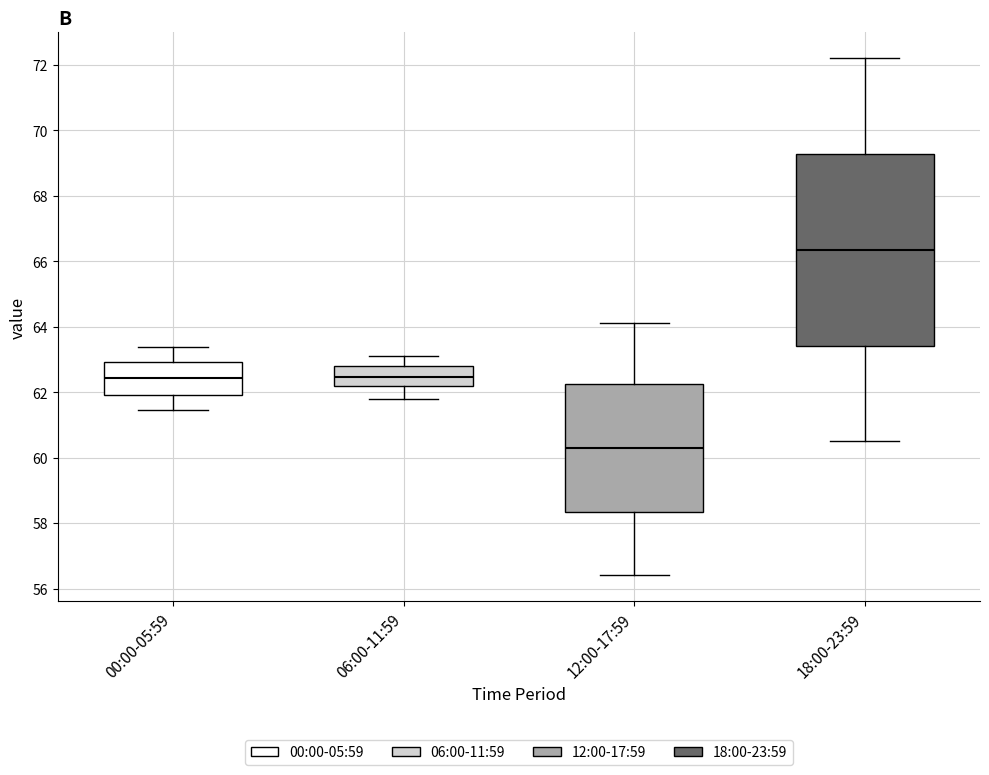

Comparing the boxes themselves (not the whiskers), which one is the tallest?

18:00-23:59